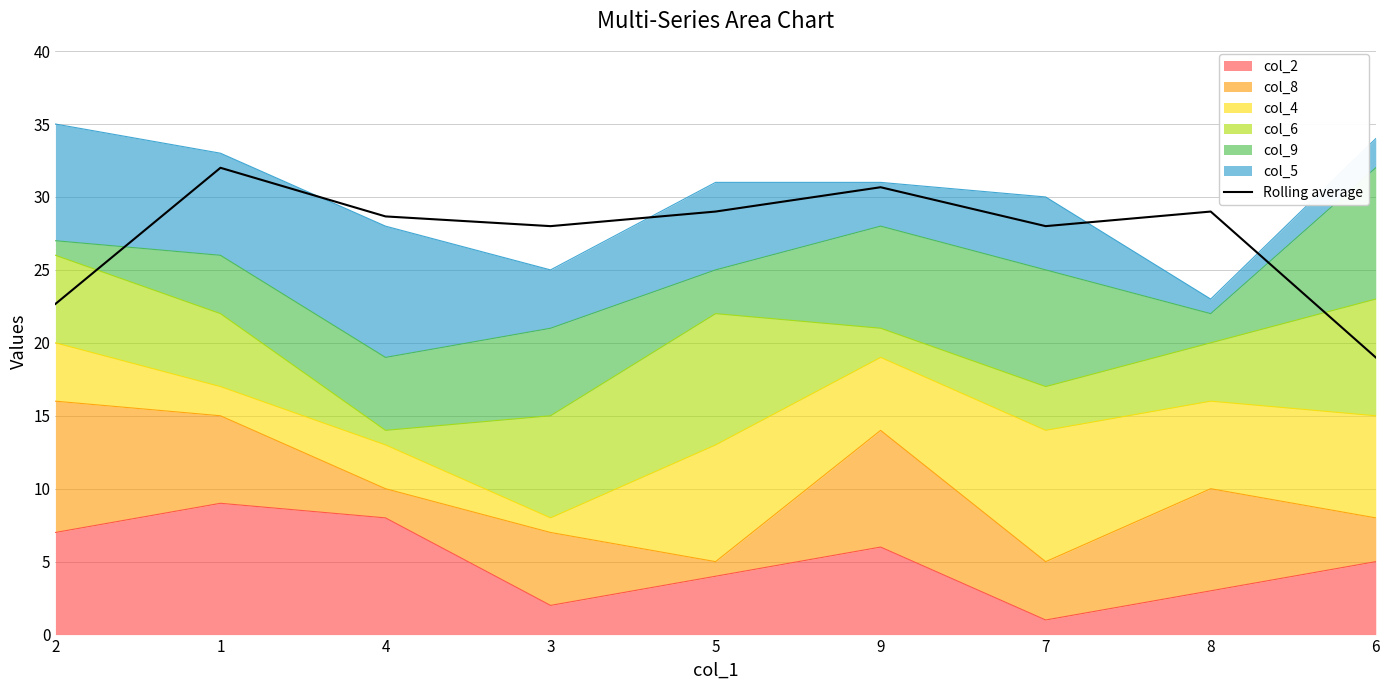

How many lines are shown in the chart?

1